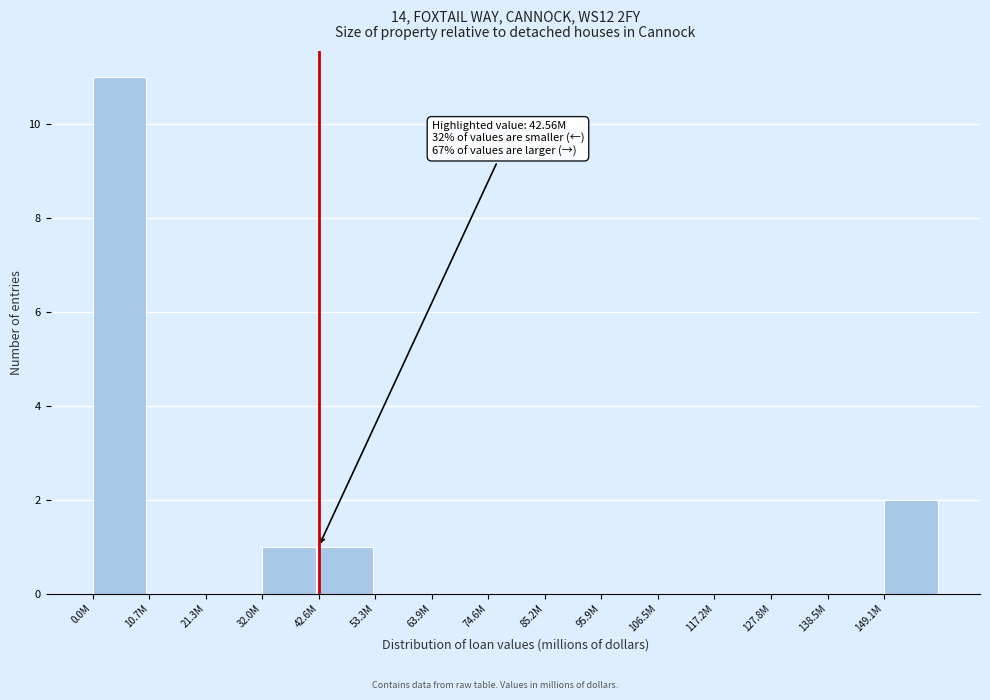

Reading left to right, list all the values displayed in this chart.

0.0M=11	10.7M=0	21.3M=0	32.0M=1	42.6M=1	53.3M=0	63.9M=0	74.6M=0	85.2M=0	95.9M=0	106.5M=0	117.2M=0	127.8M=0	138.5M=0	149.1M=2